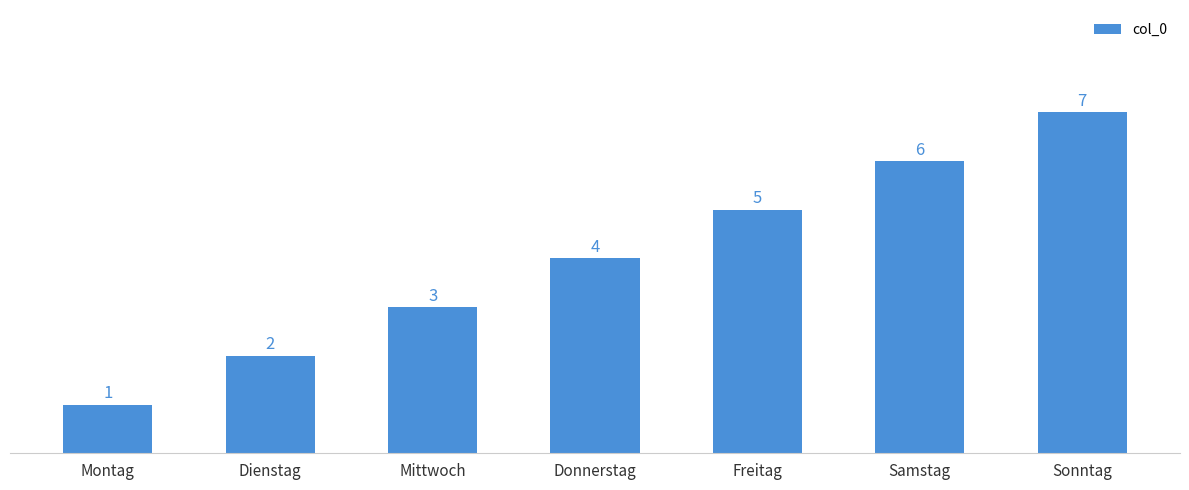

What is the label of the 7th bar from the right?

Montag